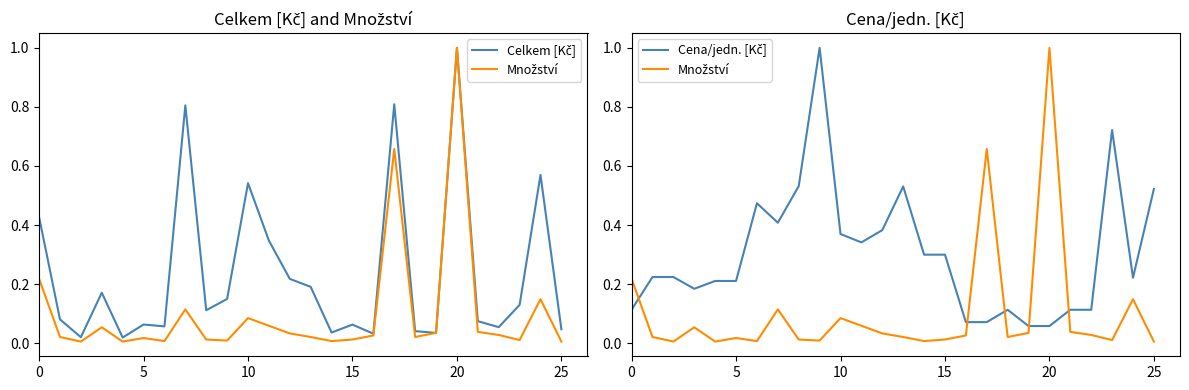

What is the average value of the Celkem [Kč] series?

0.2